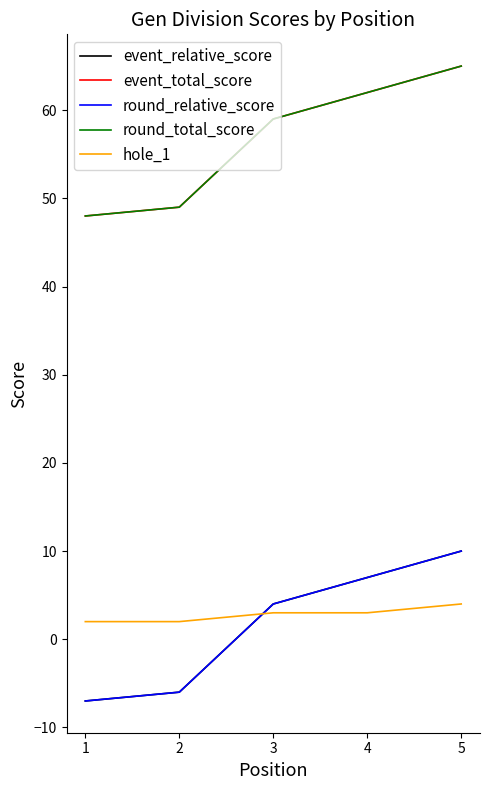

The event_total_score series shows 62 at 4. True or false?

True